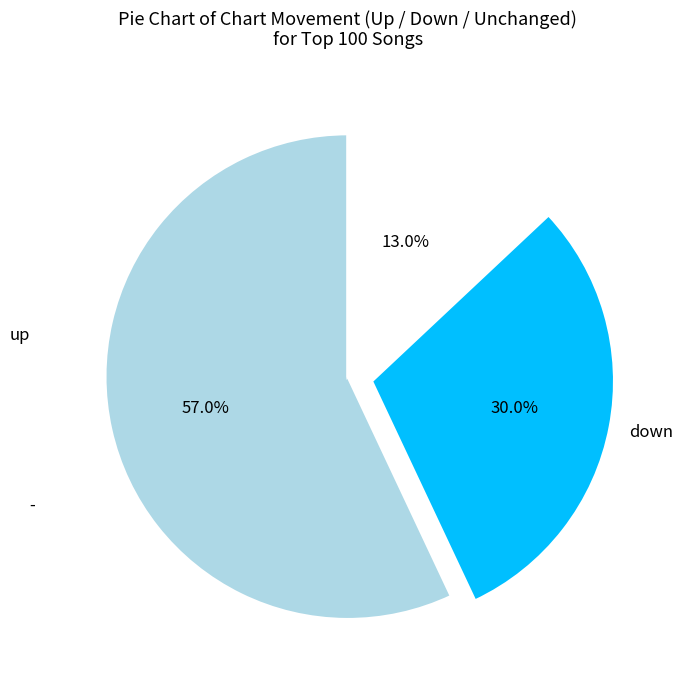

True or false: up accounts for 57% of the total.

True